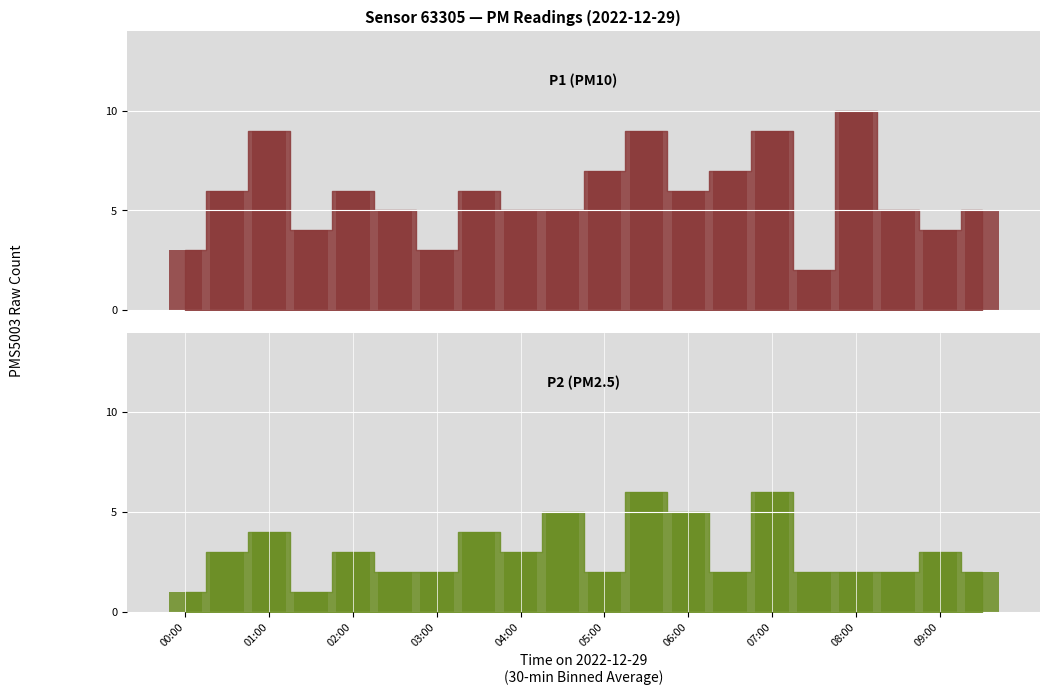

What position from the right is 00:00?

20